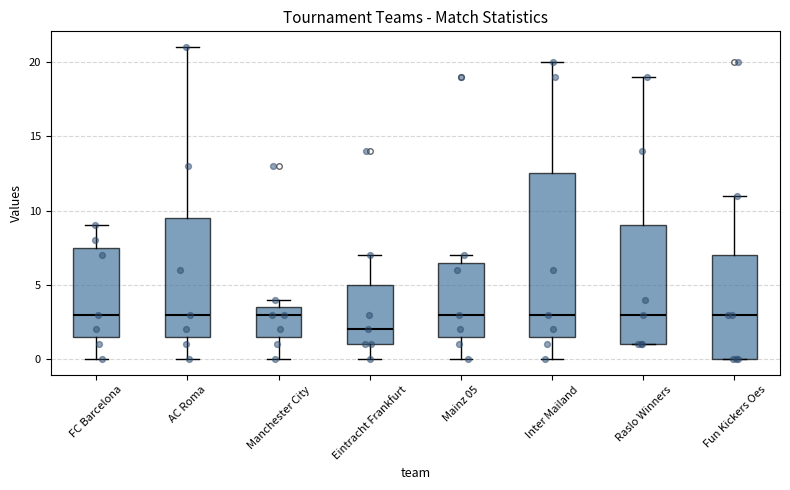

Reading left to right, read every box against the y-axis: the position of its median line, the range the box covers, and the ends of its whiskers. The values are not printed on the chart, so give them approximately, as read against the axis.

FC Barcelona: median 3.0, box 1.5 to 7.5, whiskers 0.0 to 9.0
AC Roma: median 3.0, box 1.5 to 9.5, whiskers 0.0 to 21.0
Manchester City: median 3.0, box 1.5 to 3.5, whiskers 0.0 to 4.0
Eintracht Frankfurt: median 2.0, box 1.0 to 5.0, whiskers 0.0 to 7.0
Mainz 05: median 3.0, box 1.5 to 6.5, whiskers 0.0 to 7.0
Inter Mailand: median 3.0, box 1.5 to 12.5, whiskers 0.0 to 20.0
Raslo Winners: median 3.0, box 1.0 to 9.0, whiskers 1.0 to 19.0
Fun Kickers Oes: median 3.0, box 0.0 to 7.0, whiskers 0.0 to 11.0